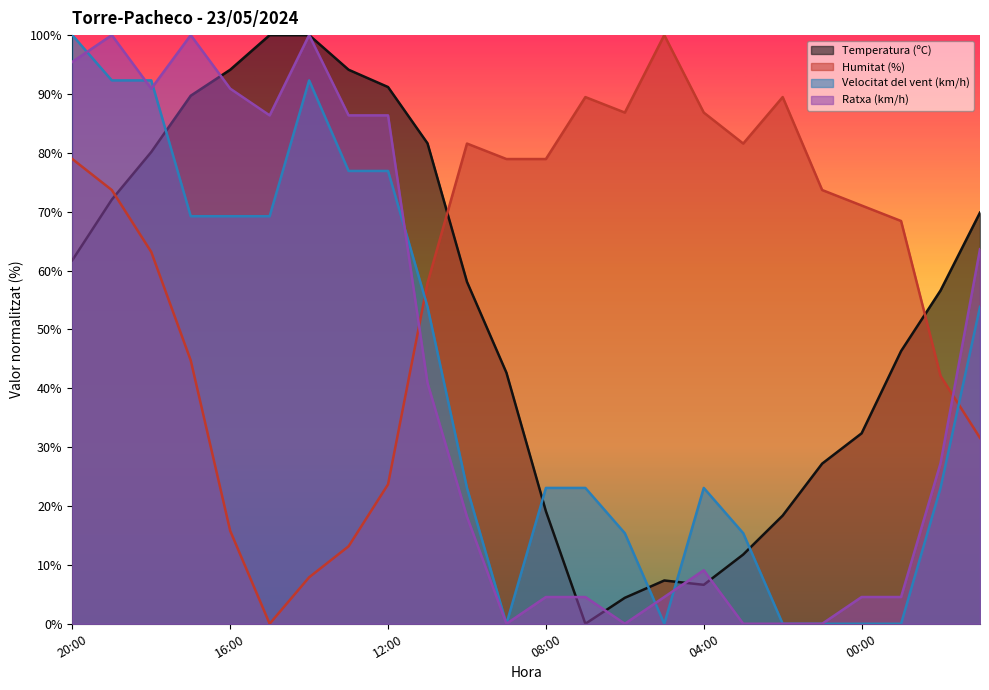

What is the difference between the highest and lowest values at 08:00?

74.4